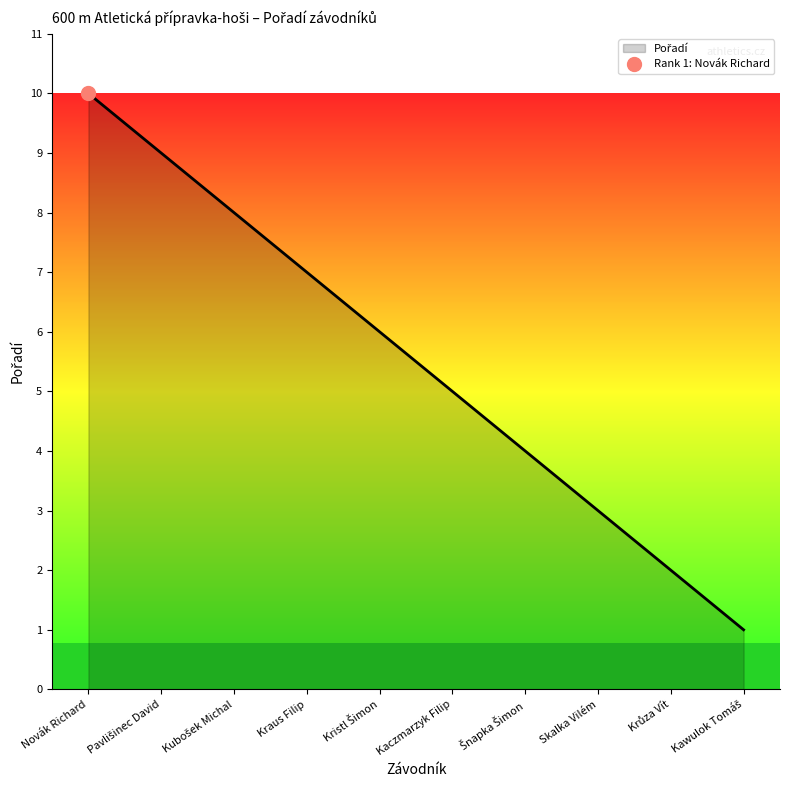

The chart shows a value of 1 at Kawulok Tomáš. True or false?

True